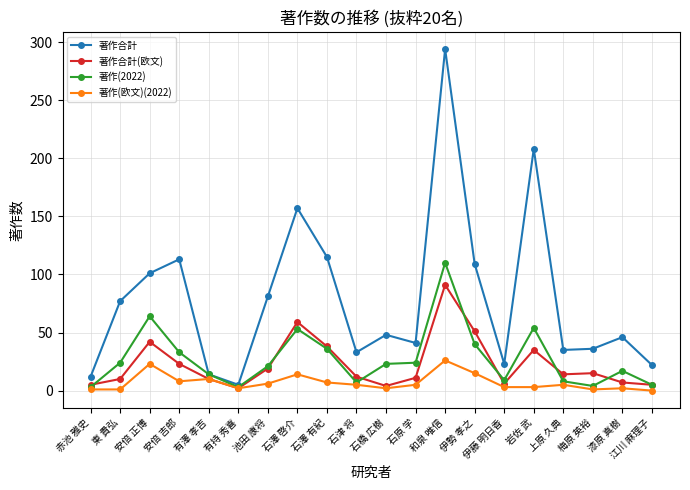

Which category has the highest value in the 著作合計 series?

和泉 唯信